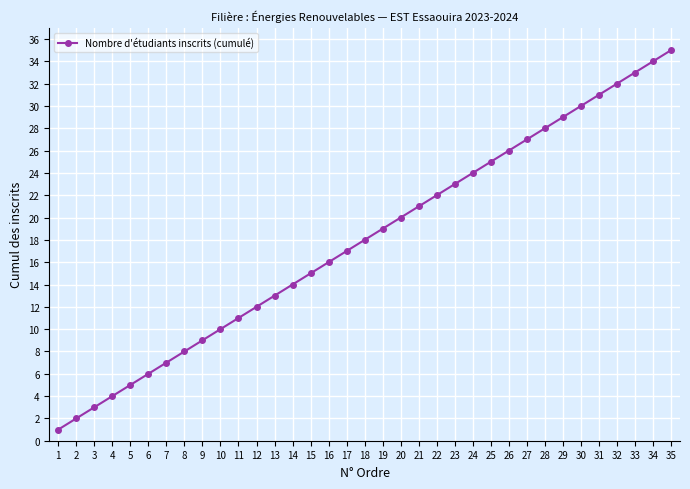

What value does the data have at 6, to the nearest 5?

5